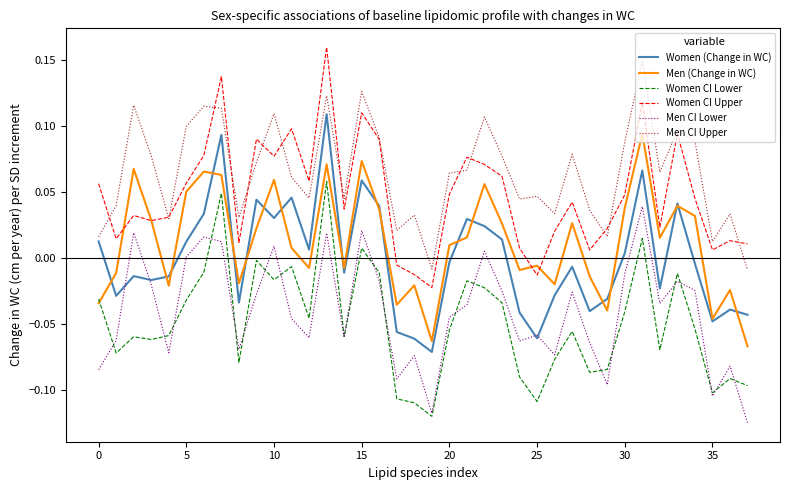

What are all the series names shown in the legend?

Women (Change in WC), Men (Change in WC), Women CI Lower, Women CI Upper, Men CI Lower, Men CI Upper